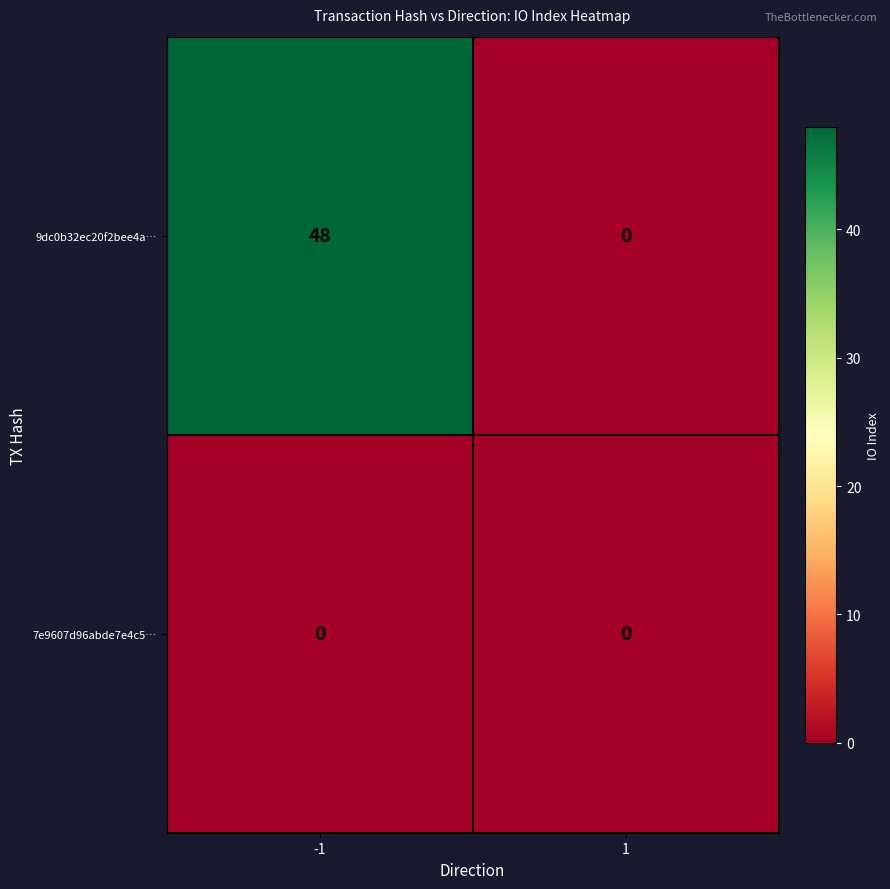

List the series in order of their overall mean, highest first.

9dc0b32ec20f2bee4a…, 7e9607d96abde7e4c5…